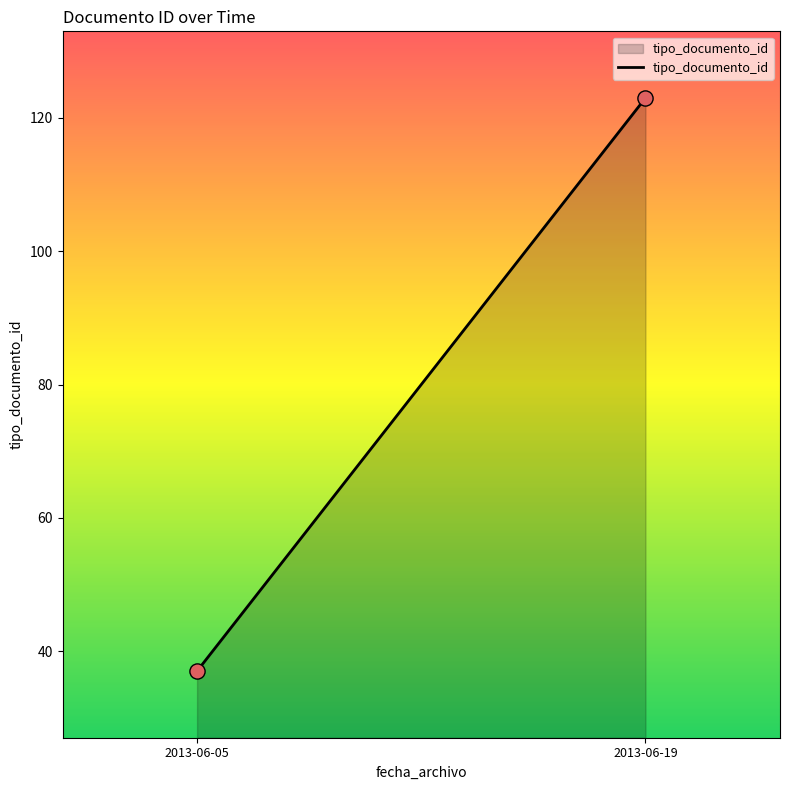

What is the average Y value?

80